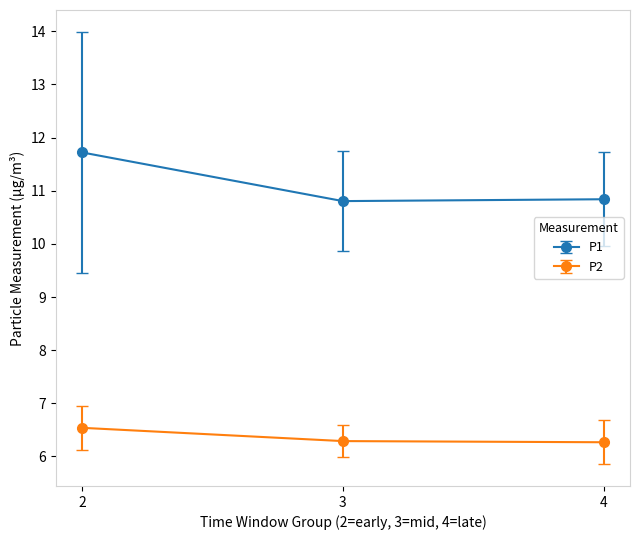

Reading left to right, transcribe all the data shown in this chart.

P1: 11.7	10.8	10.8
P2: 6.5	6.3	6.3